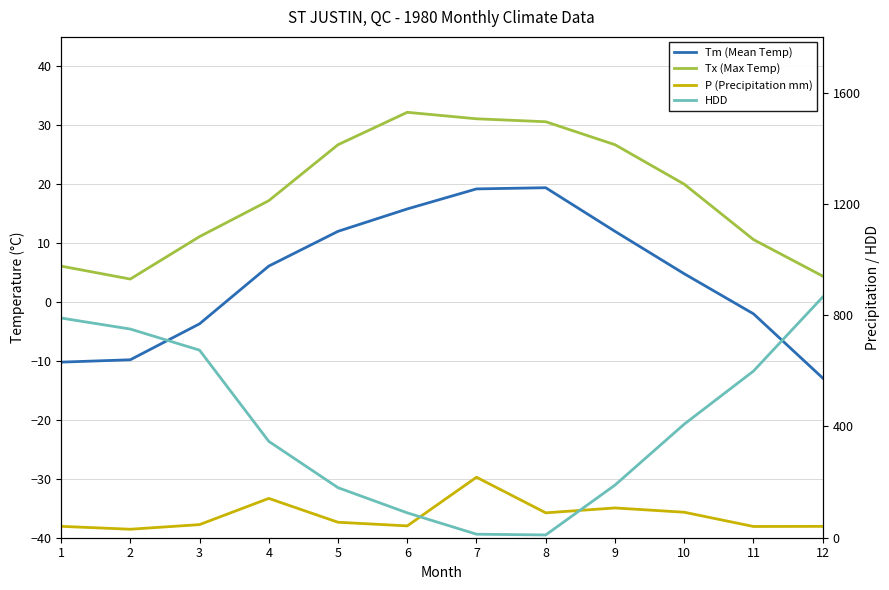

At which category is the sum across all series the highest?

12